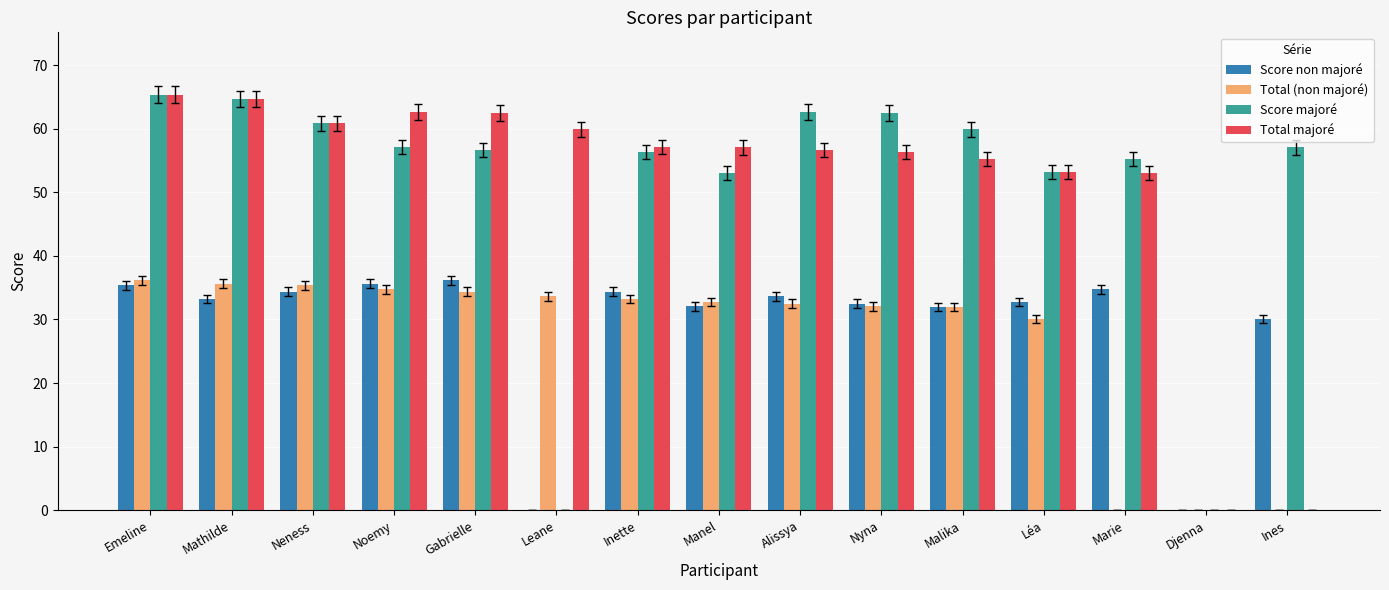

Which series changed the most between Alissya and Ines?

Total majoré